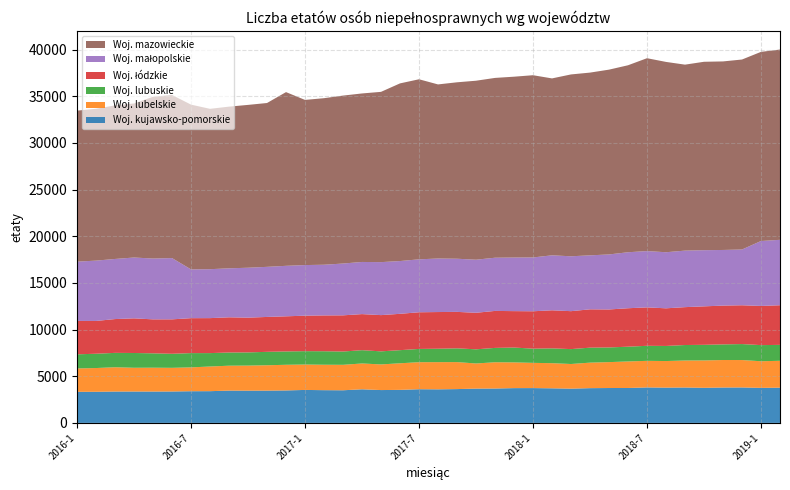

Reading left to right, extract all data points from this chart.

Woj. kujawsko-pomorskie: 2016-1=3331.4	2016-2=3335.7	2016-3=3361.5	2016-4=3364.2	2016-5=3361.7	2016-6=3366.9	2016-7=3395.2	2016-8=3400.7	2016-9=3461.9	2016-10=3455.3	2016-11=3460.0	2016-12=3479.8	2017-1=3532.7	2017-2=3508.3	2017-3=3496.7	2017-4=3601.4	2017-5=3519.1	2017-6=3540.4	2017-7=3609.1	2017-8=3597.9	2017-9=3623.1	2017-10=3675.4	2017-11=3684.8	2017-12=3727.0	2018-1=3730.8	2018-2=3706.7	2018-3=3670.1	2018-4=3723.8	2018-5=3737.9	2018-6=3742.0	2018-7=3801.8	2018-8=3780.4	2018-9=3794.8	2018-10=3759.9	2018-11=3793.0	2018-12=3800.2	2019-1=3753.7	2019-2=3776.7
Woj. lubelskie: 2016-1=2505.3	2016-2=2543.6	2016-3=2602.1	2016-4=2543.6	2016-5=2553.6	2016-6=2534.1	2016-7=2555.5	2016-8=2642.3	2016-9=2667.7	2016-10=2685.1	2016-11=2717.0	2016-12=2747.8	2017-1=2721.8	2017-2=2724.3	2017-3=2727.6	2017-4=2767.1	2017-5=2747.3	2017-6=2848.1	2017-7=2896.9	2017-8=2912.3	2017-9=2892.0	2017-10=2691.9	2017-11=2814.2	2017-12=2757.3	2018-1=2703.0	2018-2=2692.6	2018-3=2641.2	2018-4=2734.0	2018-5=2775.6	2018-6=2842.8	2018-7=2848.2	2018-8=2848.2	2018-9=2892.0	2018-10=2934.1	2018-11=2945.6	2018-12=2935.5	2019-1=2853.1	2019-2=2878.9
Woj. lubuskie: 2016-1=1511.6	2016-2=1531.2	2016-3=1540.1	2016-4=1582.8	2016-5=1539.9	2016-6=1504.2	2016-7=1528.1	2016-8=1435.9	2016-9=1413.3	2016-10=1412.8	2016-11=1438.2	2016-12=1429.0	2017-1=1432.2	2017-2=1445.9	2017-3=1423.5	2017-4=1424.1	2017-5=1399.5	2017-6=1405.4	2017-7=1419.5	2017-8=1437.6	2017-9=1474.2	2017-10=1517.8	2017-11=1536.9	2017-12=1590.4	2018-1=1522.3	2018-2=1587.7	2018-3=1596.0	2018-4=1604.6	2018-5=1572.0	2018-6=1580.8	2018-7=1610.7	2018-8=1617.1	2018-9=1658.1	2018-10=1671.8	2018-11=1672.9	2018-12=1711.9	2019-1=1728.2	2019-2=1704.3
Woj. łódzkie: 2016-1=3577.1	2016-2=3512.6	2016-3=3621.8	2016-4=3712.2	2016-5=3638.3	2016-6=3690.6	2016-7=3743.0	2016-8=3747.6	2016-9=3770.8	2016-10=3724.4	2016-11=3737.9	2016-12=3764.3	2017-1=3801.9	2017-2=3838.2	2017-3=3877.0	2017-4=3864.7	2017-5=3883.0	2017-6=3894.6	2017-7=3929.1	2017-8=3930.2	2017-9=3906.3	2017-10=3914.4	2017-11=3962.9	2017-12=3901.6	2018-1=4004.7	2018-2=4078.1	2018-3=4064.9	2018-4=4107.0	2018-5=4068.4	2018-6=4120.0	2018-7=4117.3	2018-8=4032.1	2018-9=4058.2	2018-10=4122.2	2018-11=4156.9	2018-12=4157.2	2019-1=4196.2	2019-2=4246.5
Woj. małopolskie: 2016-1=6352.4	2016-2=6464.1	2016-3=6439.6	2016-4=6517.7	2016-5=6516.5	2016-6=6564.1	2016-7=5225.8	2016-8=5242.8	2016-9=5248.8	2016-10=5348.2	2016-11=5367.6	2016-12=5408.9	2017-1=5422.0	2017-2=5429.8	2017-3=5550.6	2017-4=5586.2	2017-5=5677.1	2017-6=5652.9	2017-7=5671.6	2017-8=5735.0	2017-9=5693.9	2017-10=5685.4	2017-11=5699.2	2017-12=5741.2	2018-1=5766.2	2018-2=5890.0	2018-3=5880.2	2018-4=5783.9	2018-5=5895.5	2018-6=5999.0	2018-7=6031.5	2018-8=6007.7	2018-9=6056.0	2018-10=6016.1	2018-11=5961.0	2018-12=5974.4	2019-1=6957.9	2019-2=7009.6
Woj. mazowieckie: 2016-1=16177.9	2016-2=16268.4	2016-3=16455.8	2016-4=16503.9	2016-5=17331.9	2016-6=17474.2	2016-7=17652.2	2016-8=17181.1	2016-9=17323.1	2016-10=17446.0	2016-11=17553.3	2016-12=18612.1	2017-1=17696.2	2017-2=17844.3	2017-3=17993.2	2017-4=18054.4	2017-5=18243.0	2017-6=19035.1	2017-7=19290.5	2017-8=18652.4	2017-9=18903.5	2017-10=19176.6	2017-11=19264.8	2017-12=19375.9	2018-1=19524.4	2018-2=18954.8	2018-3=19483.2	2018-4=19578.5	2018-5=19799.2	2018-6=20033.2	2018-7=20664.6	2018-8=20391.1	2018-9=19925.2	2018-10=20187.0	2018-11=20200.1	2018-12=20354.1	2019-1=20264.3	2019-2=20387.1